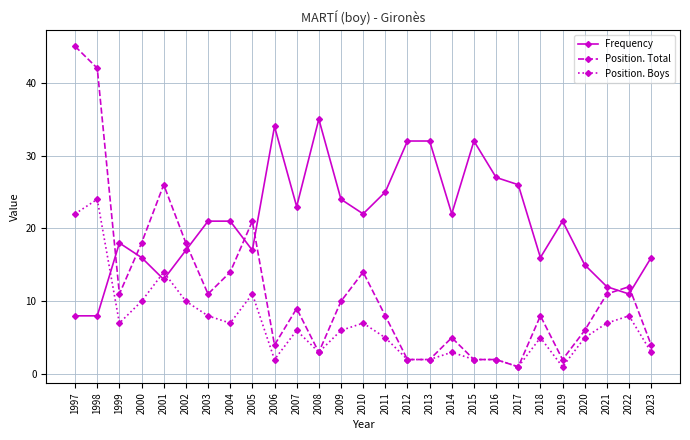

List the series in order of their peak value, highest first.

Position. Total, Frequency, Position. Boys